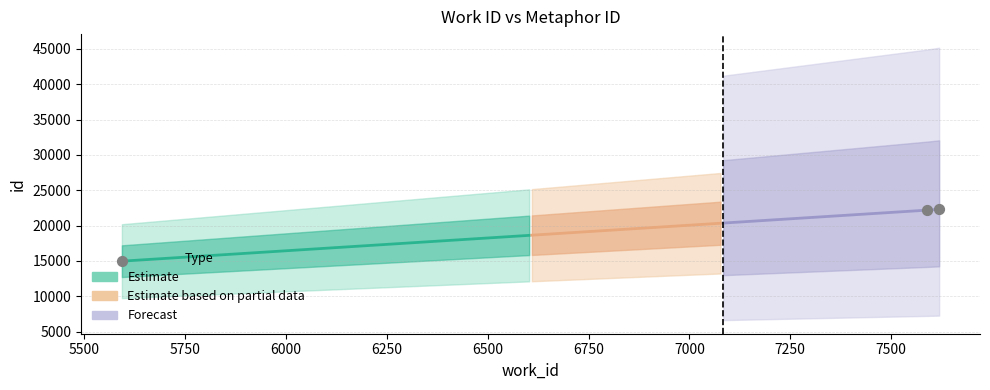

What is the change in value from 7590 to 7619?

+123